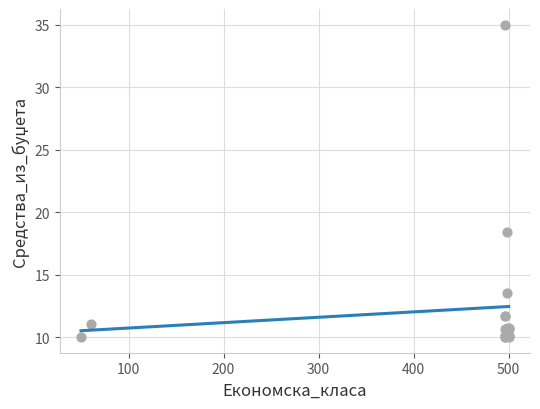

What Y value in the scatter plot is closest to 22?

18.4